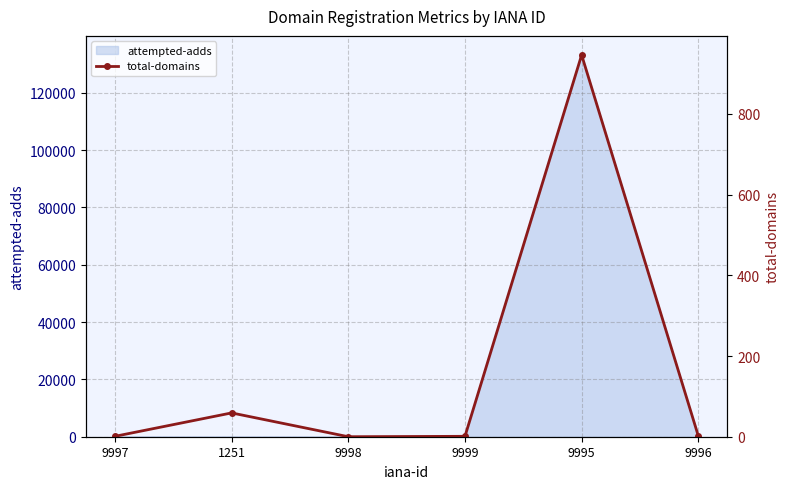

Does the chart have visible grid lines?

Yes